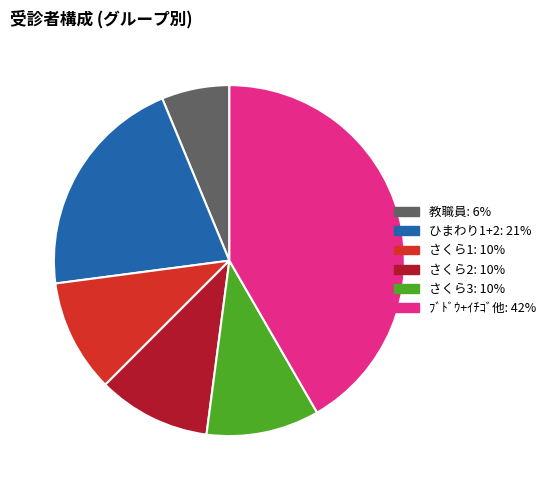

Does any single category account for the majority?

No